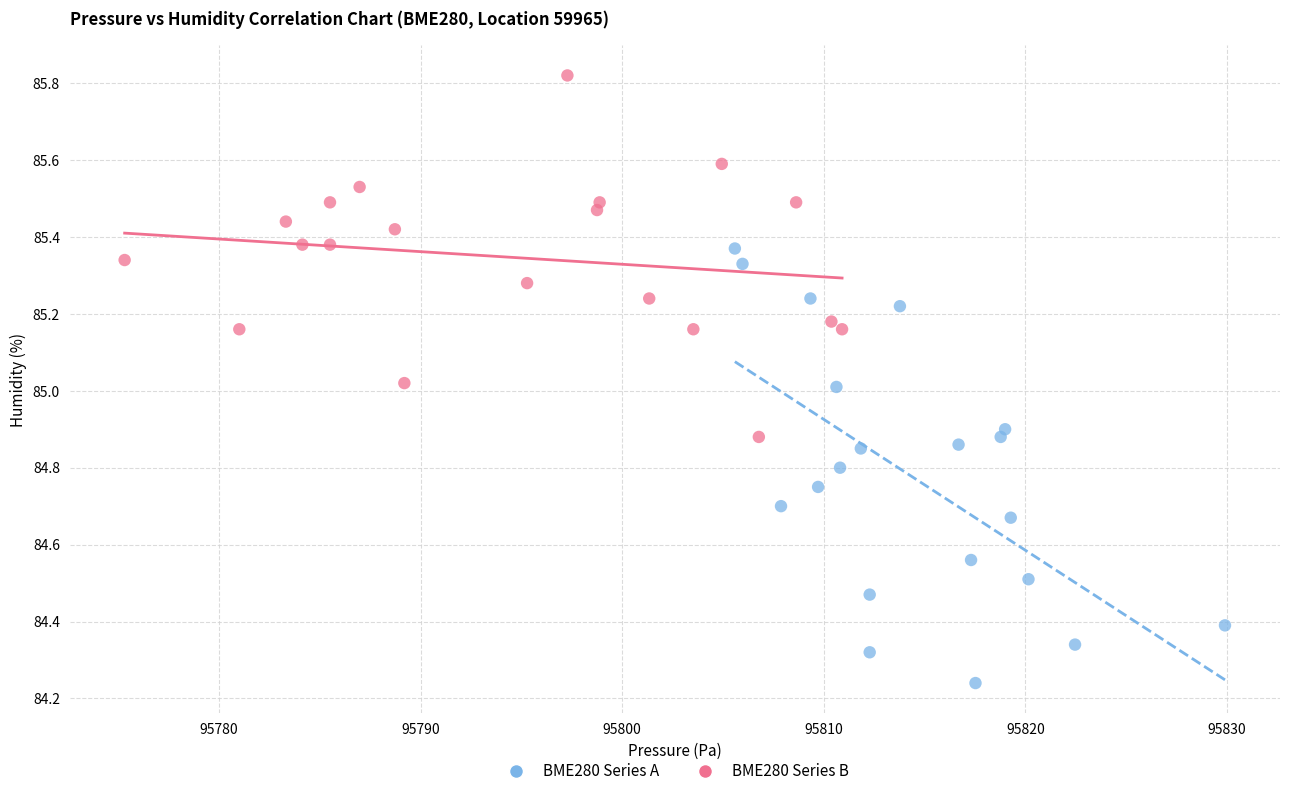

Which series has the largest Y range (max minus min)?

BME280 Series A